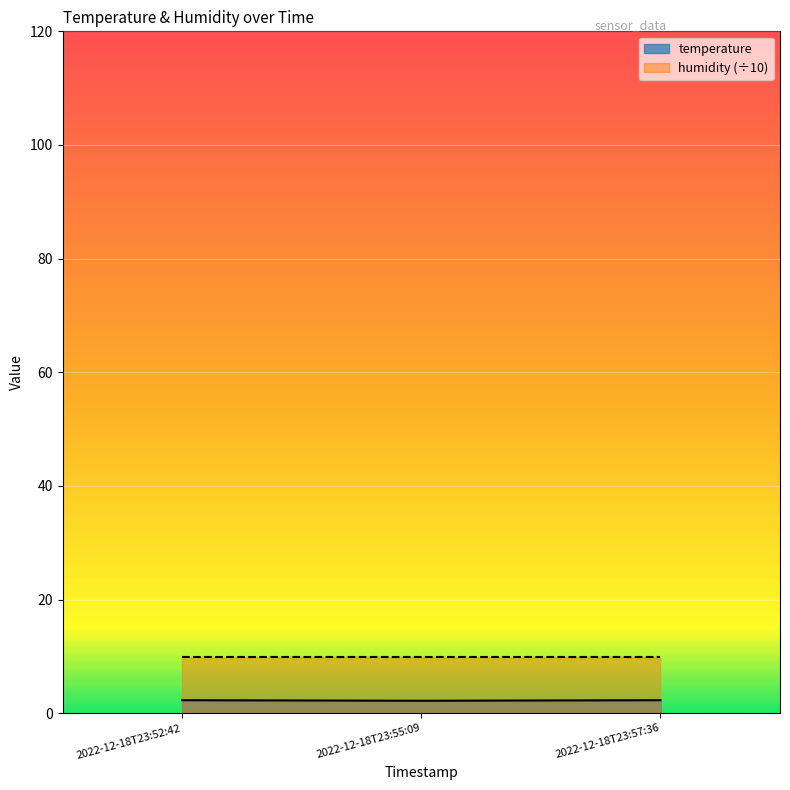

Between 2022-12-18T23:55:09 and 2022-12-18T23:57:36, which is larger?

2022-12-18T23:57:36